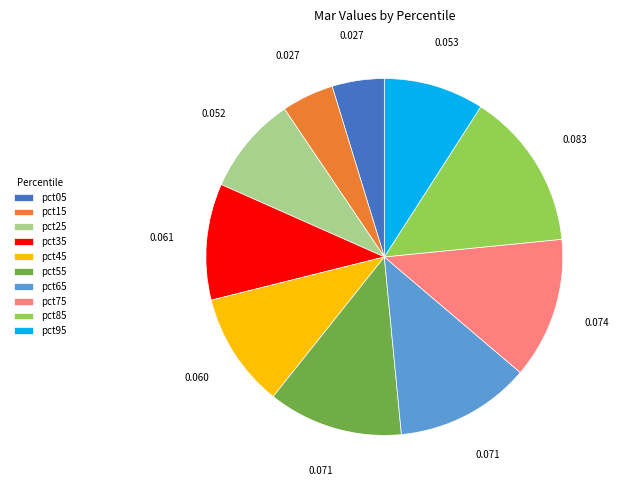

Is the sum of pct75 and pct65 greater than half?

No